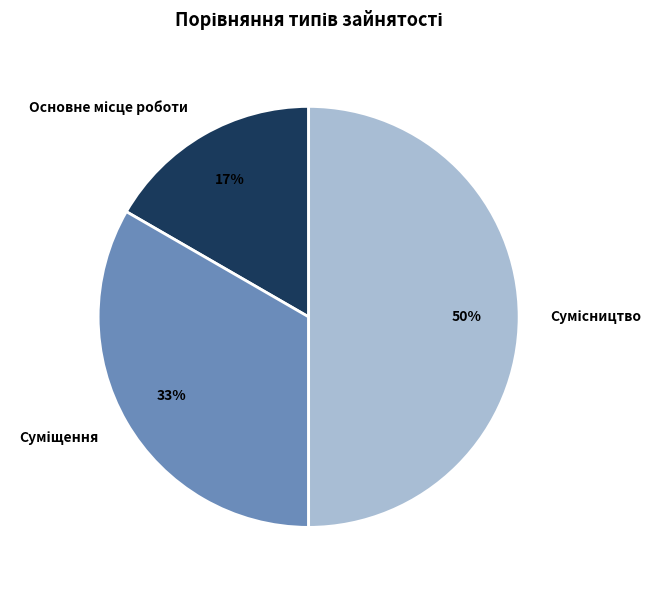

How many segments does this pie chart have?

3